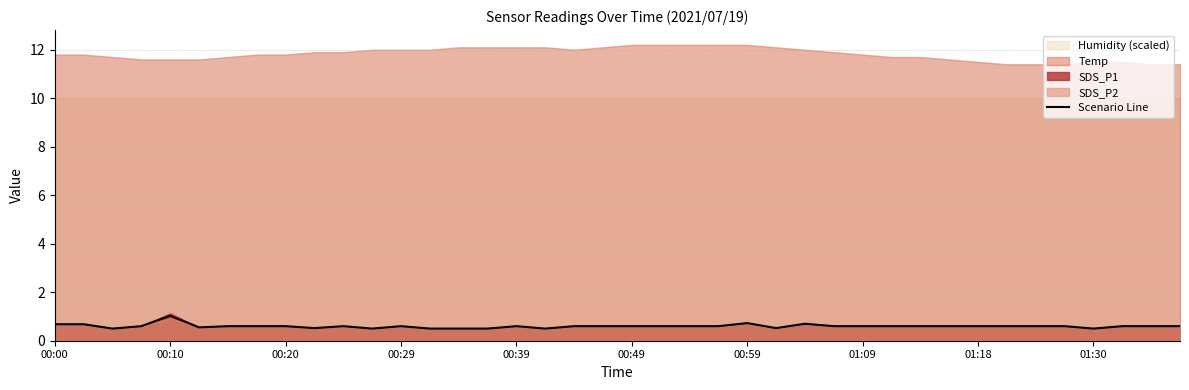

Is it true that Scenario Line equals 0.2 at 00:59?

False